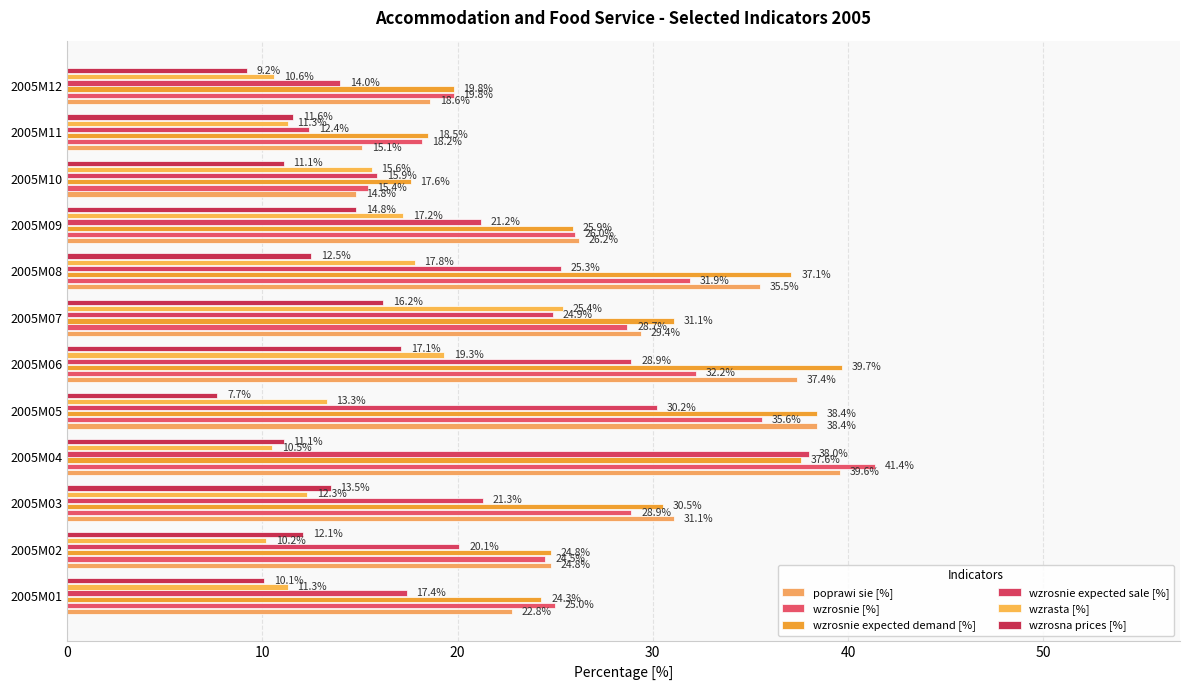

How many series are shown in this chart?

6